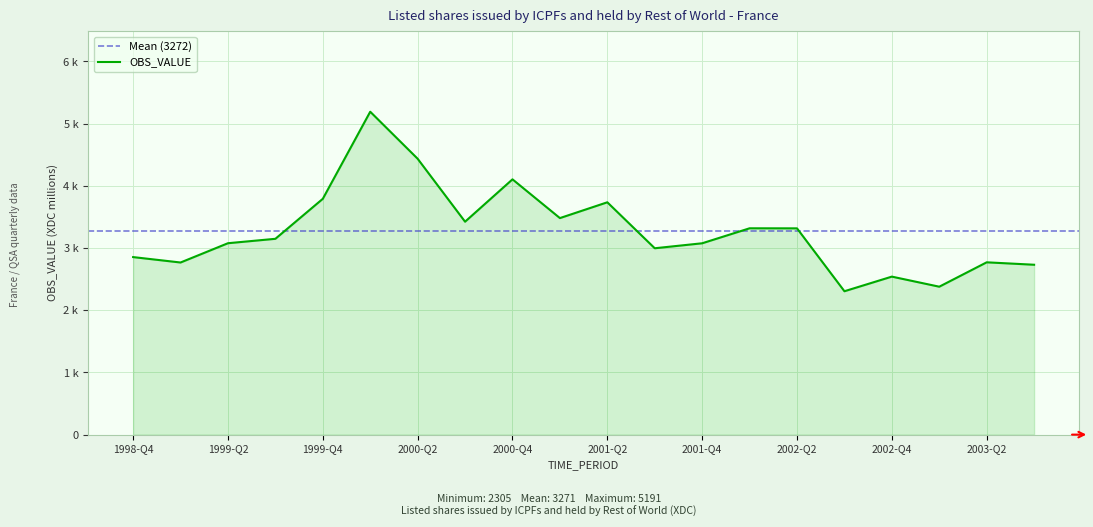

What is the label of the 15th point from the right?

2000-Q1